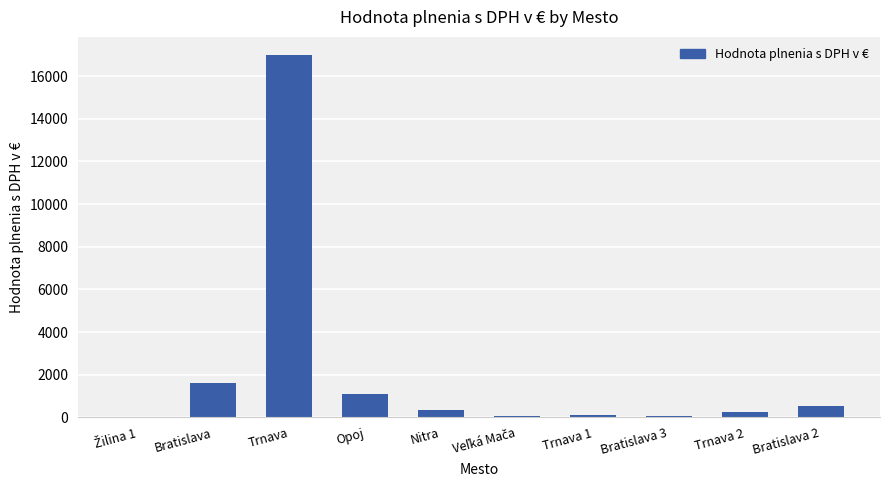

Between Opoj and Trnava 1, which is larger?

Opoj